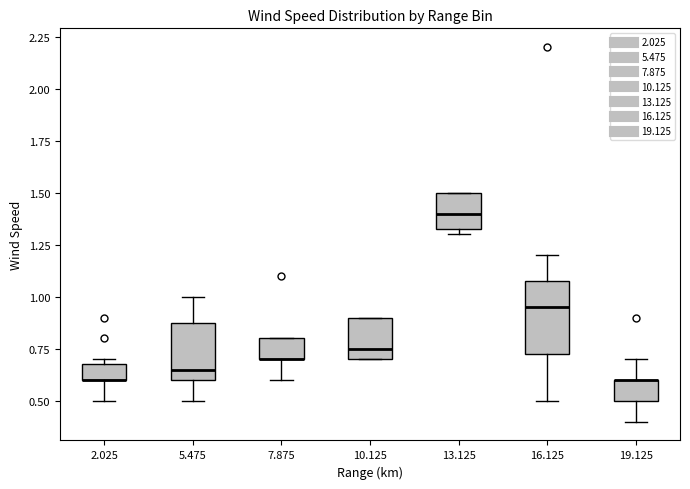

Comparing the boxes themselves (not the whiskers), which one is the tallest?

16.125